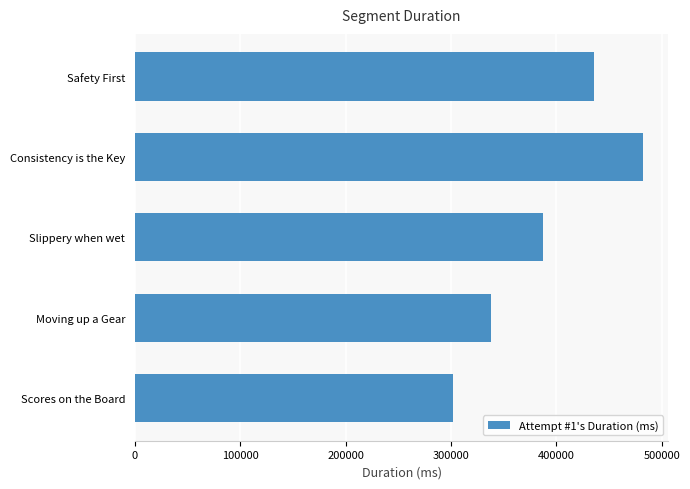

Rank the categories by value from lowest to highest.

Scores on the Board, Moving up a Gear, Slippery when wet, Safety First, Consistency is the Key